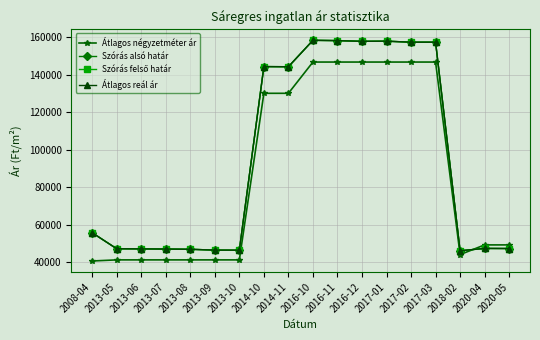

Between 2013-06 and 2014-10, which is larger?

2014-10